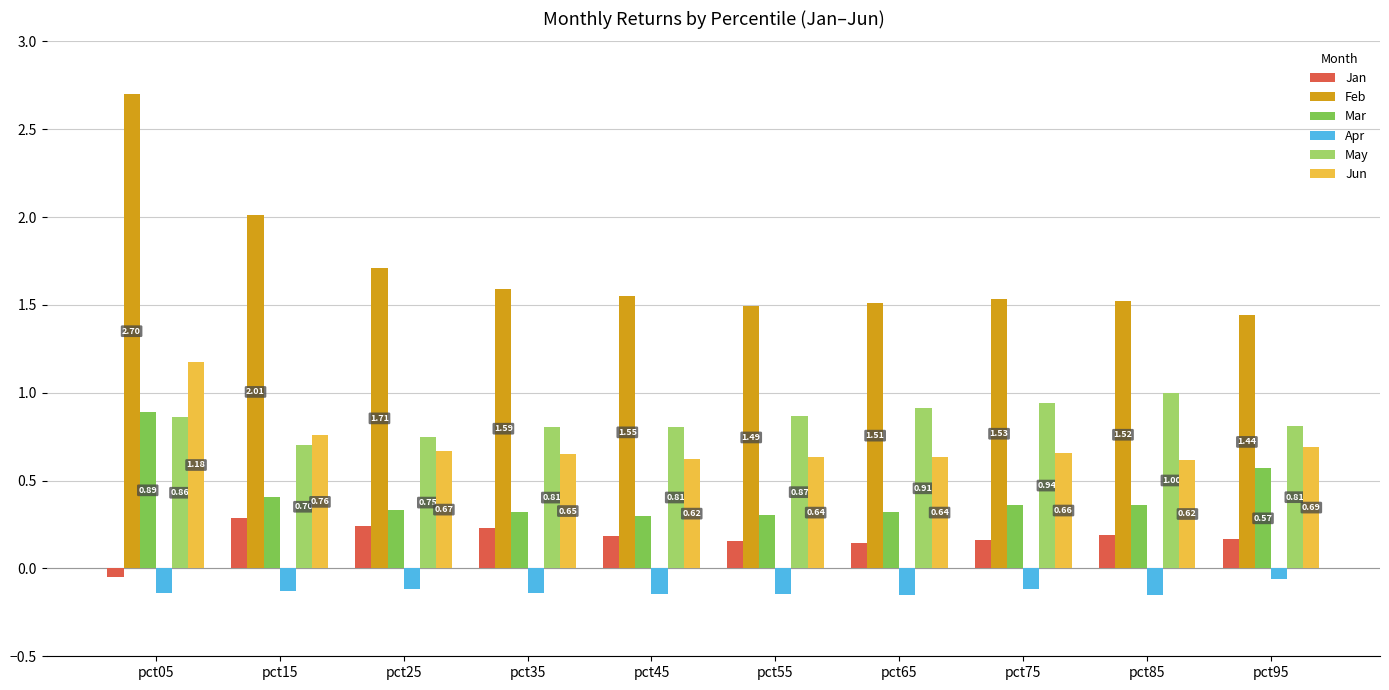

At which label does Feb reach its minimum?

pct95